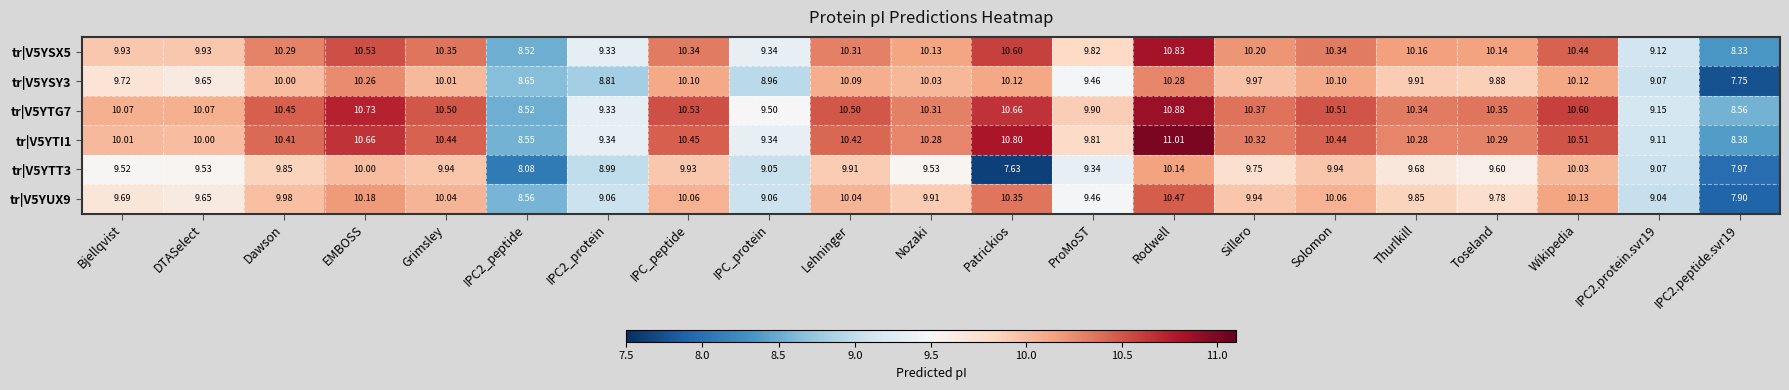

Is the value of tr|V5YTI1 at IPC2_protein greater than the value of tr|V5YUX9 at ProMoST?

No